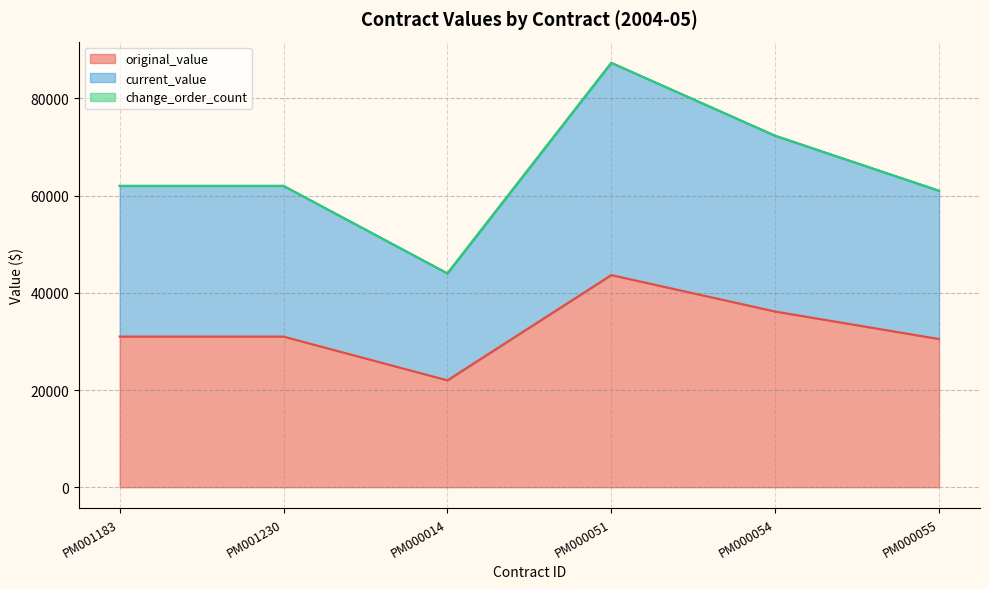

Does the chart display data point markers on the line(s)?

No